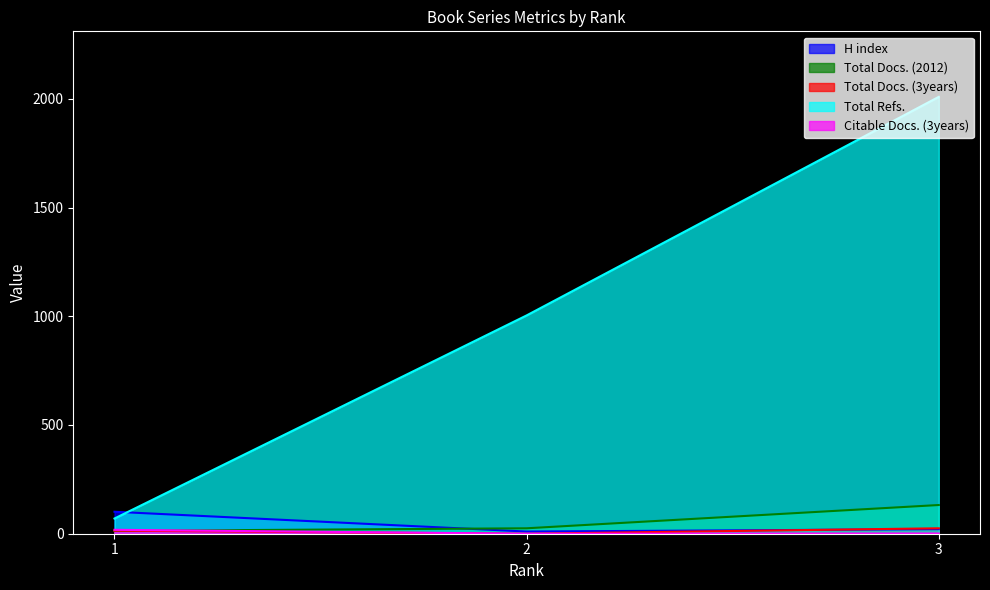

What is the value of the Citable Docs. (3years) point at the 3rd from the left?

1